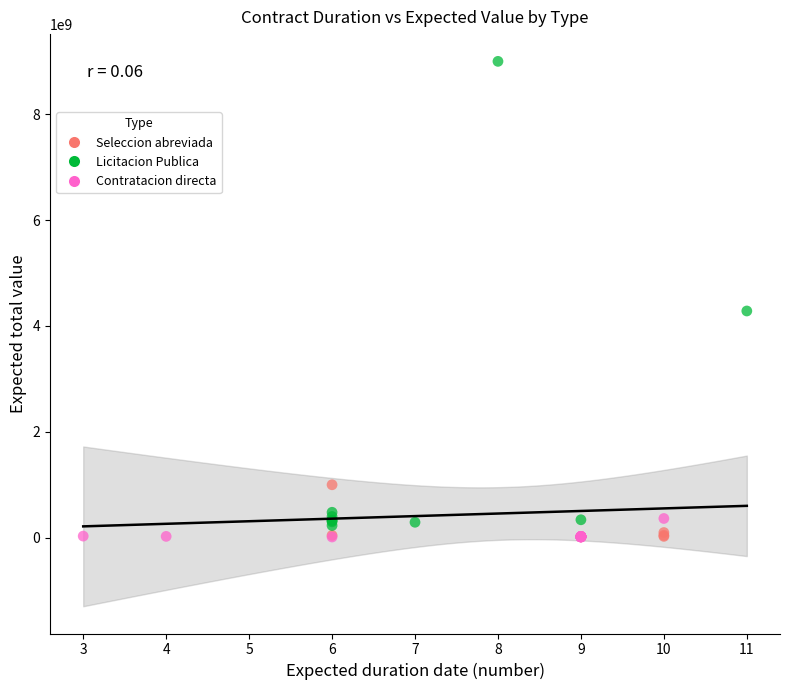

Which series has the largest Y range (max minus min)?

Licitacion Publica